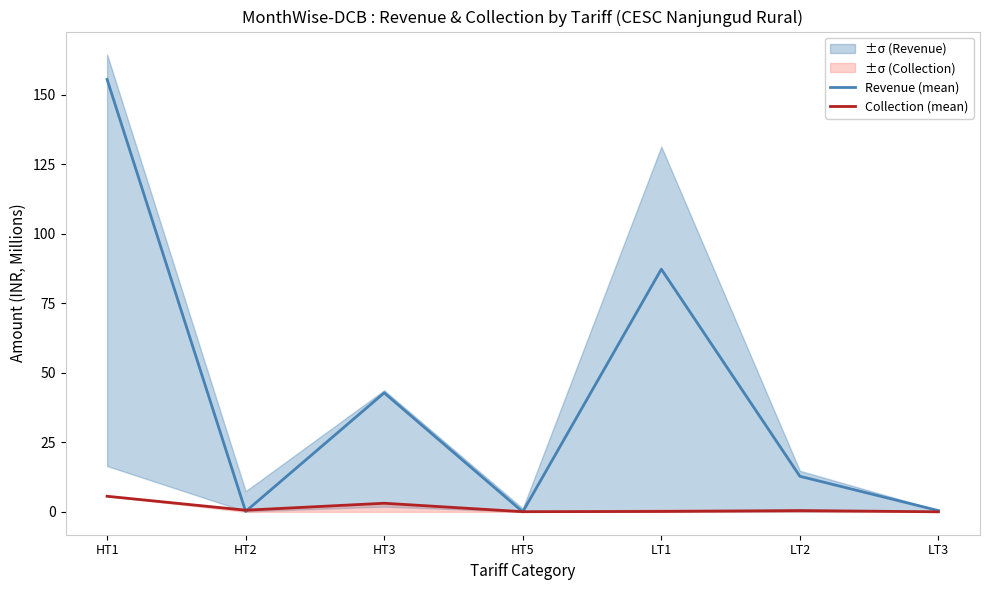

At which category is the sum across all series the highest?

HT1